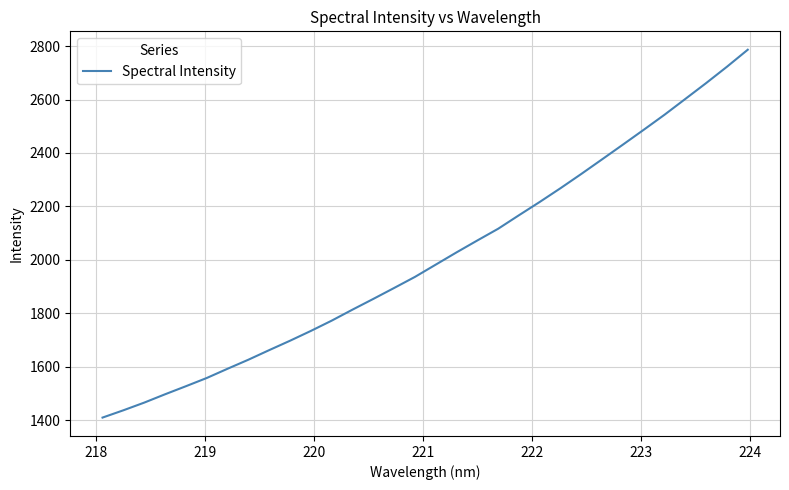

What is the minimum value shown in the chart?

1410.1